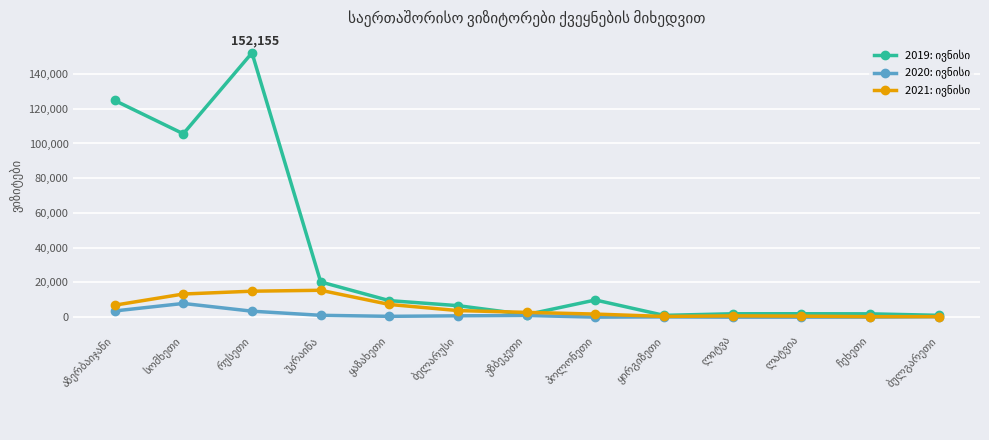

At how many categories does at least one series exceed 72225?

3